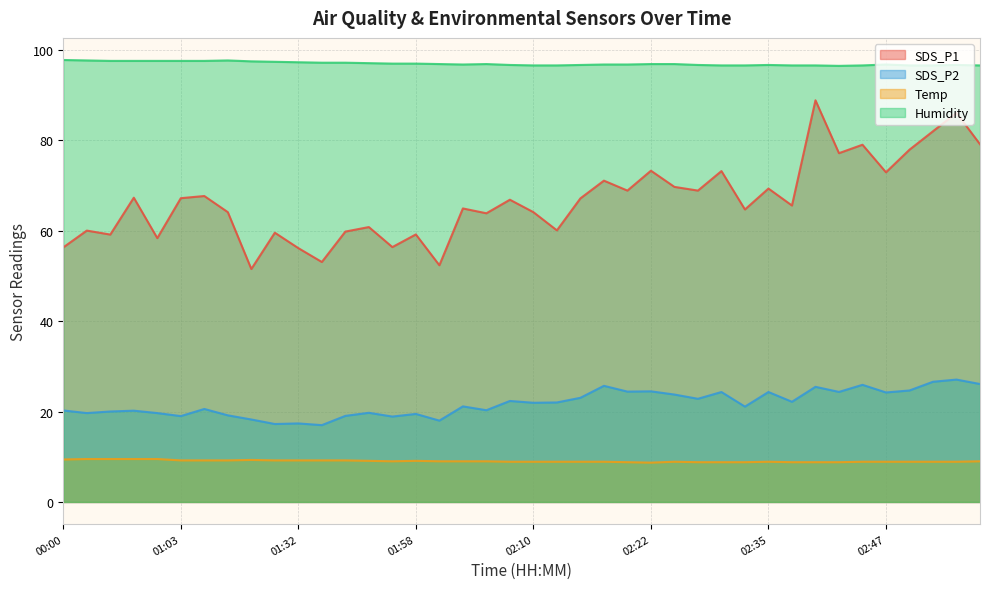

Which series has the largest total across all categories?

Humidity